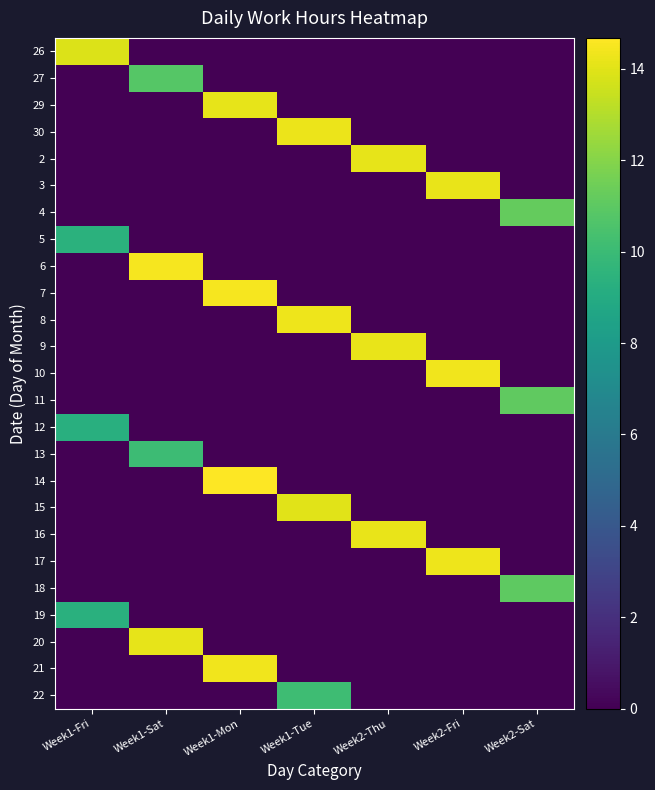

Which has a higher value, Week2-Thu or Week1-Tue?

Week2-Thu